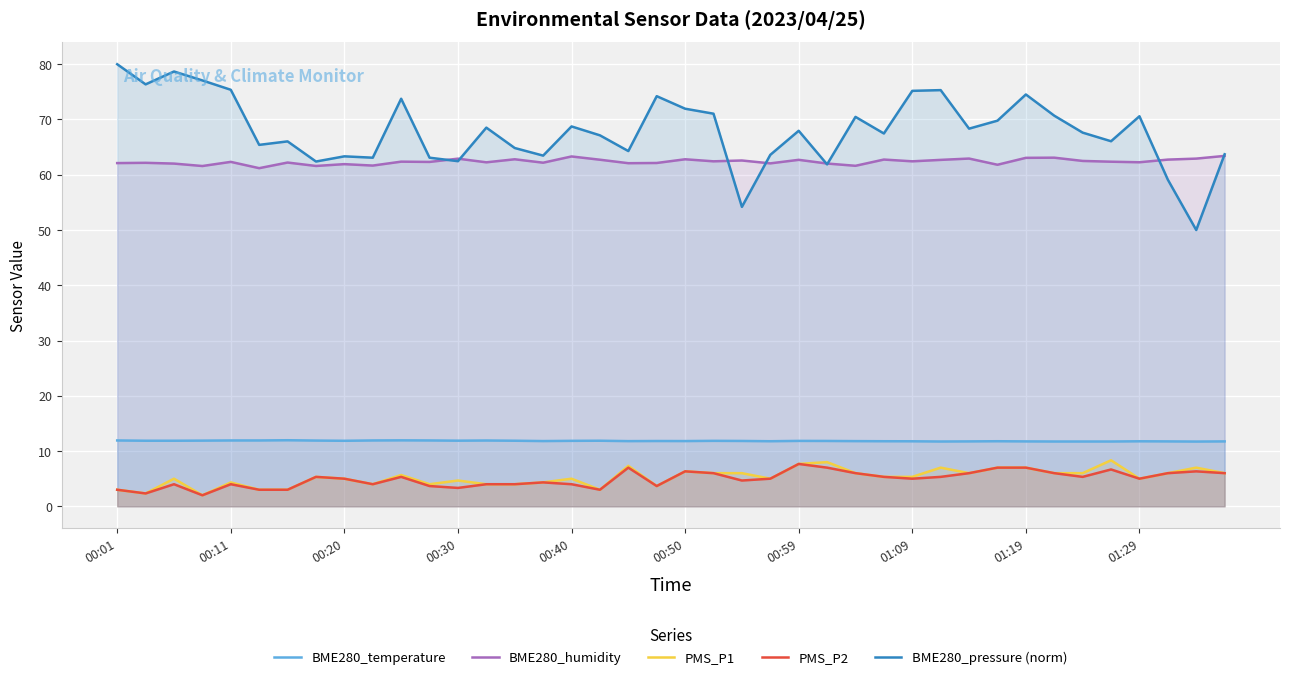

The BME280_pressure (norm) series shows 63.1 at 11. True or false?

True